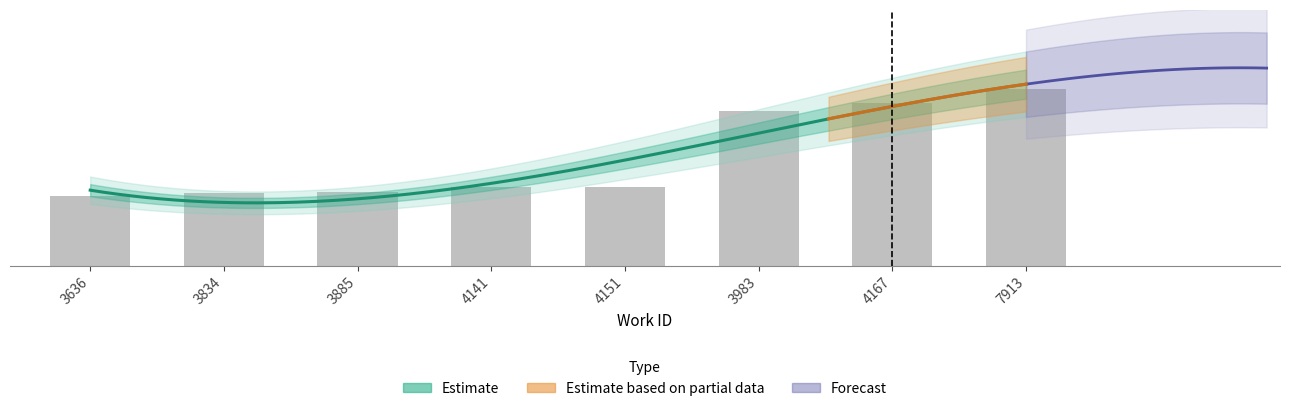

What is the average value?

29.4